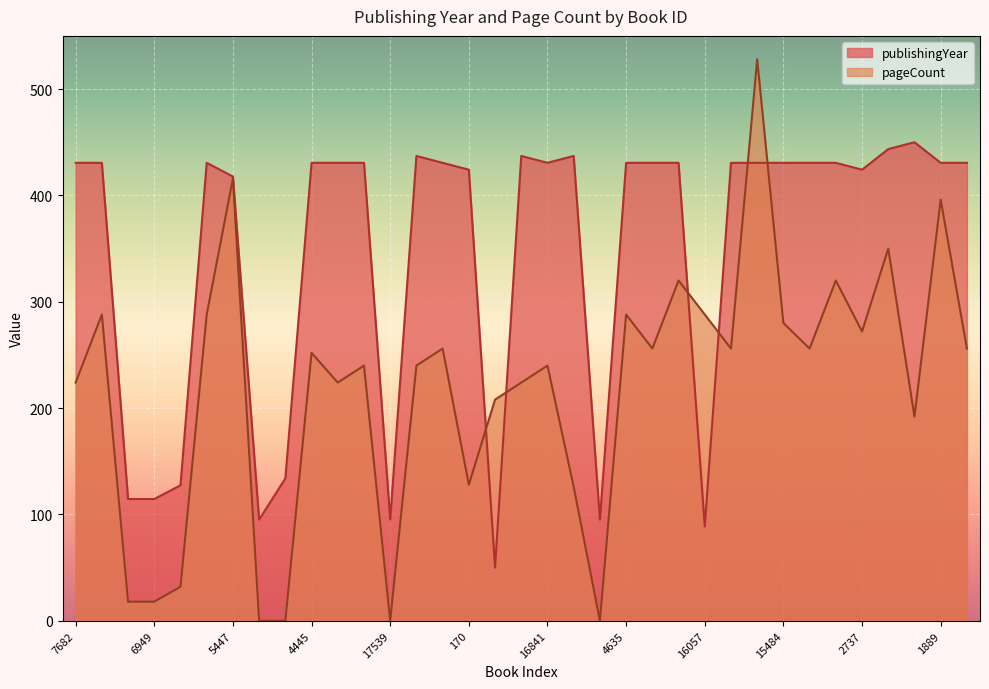

How many lines are shown in the chart?

2